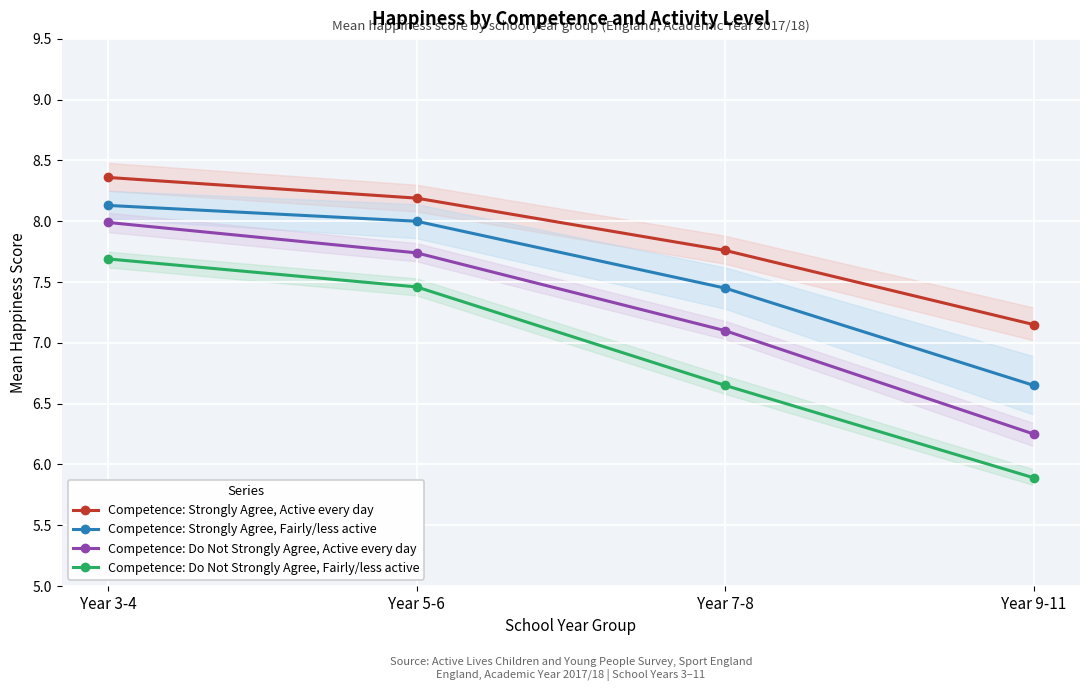

What is the minimum value for Competence: Do Not Strongly Agree, Fairly/less active?

5.9